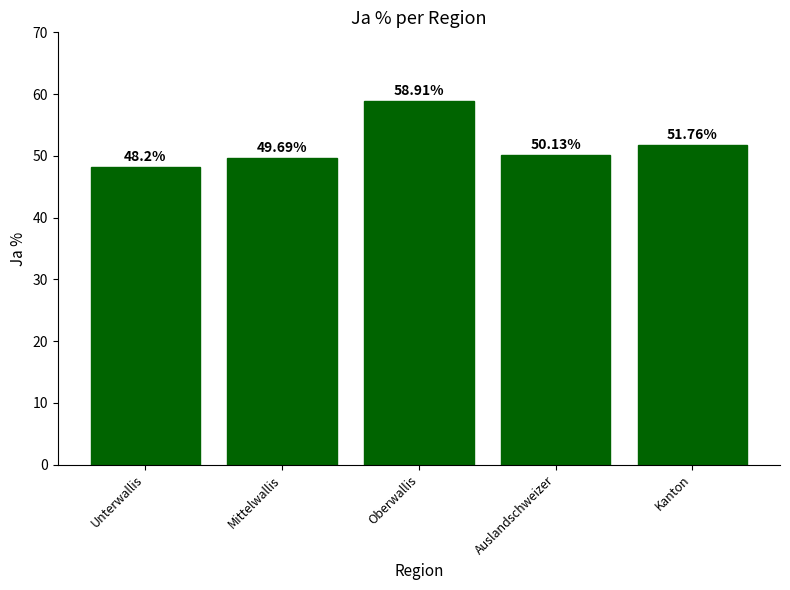

What is the change in value from Unterwallis to Oberwallis?

+10.7